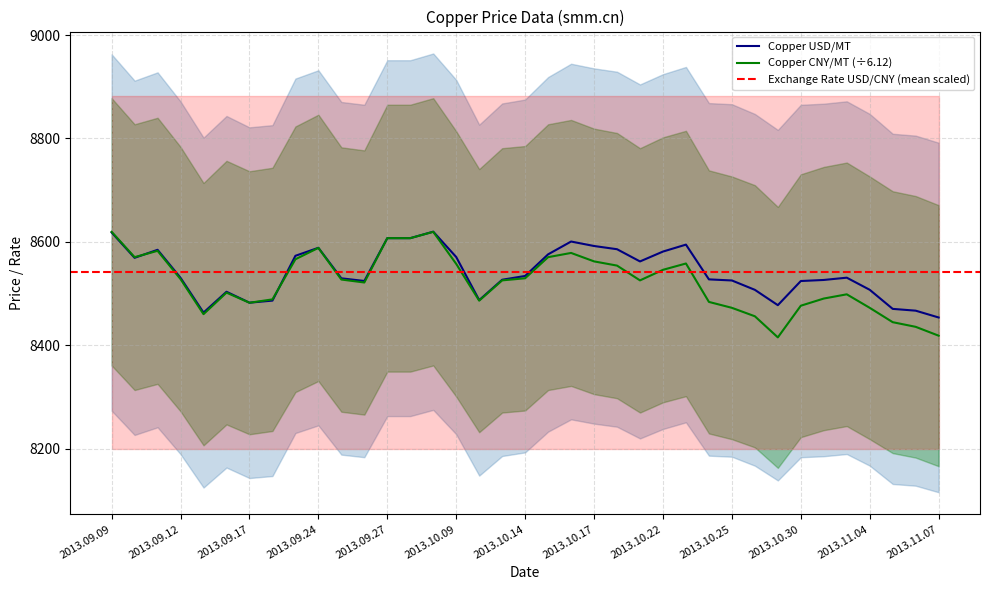

True or false: Copper CNY/MT has a value of 12258.1 at 2013.10.30.

False